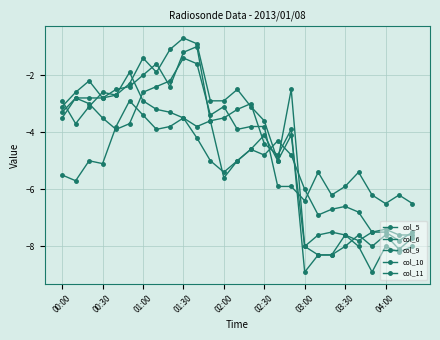

How many intersections are there between col_11 and col_5?

5